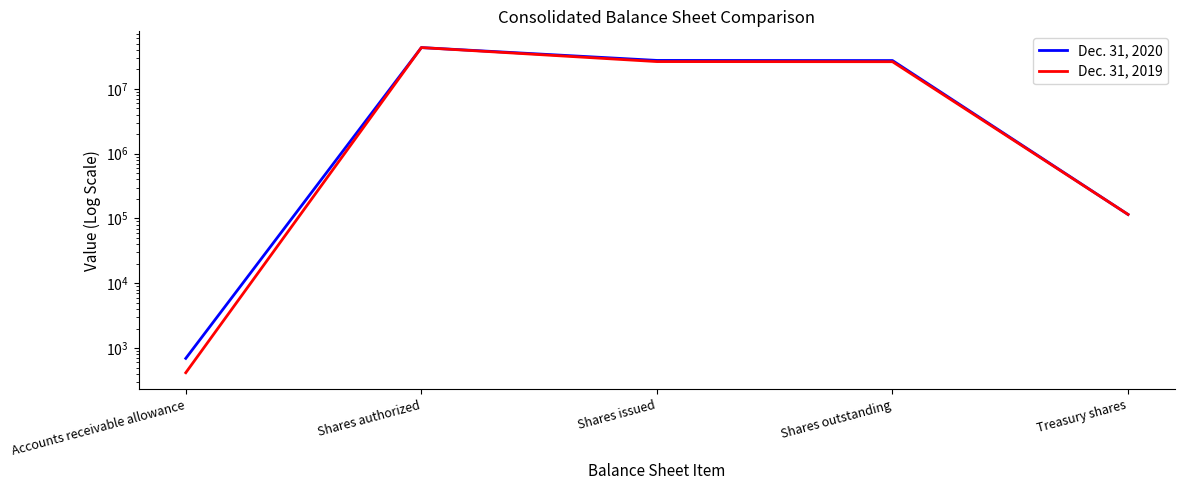

What value does the Dec. 31, 2020 series have at Shares issued?

27467313